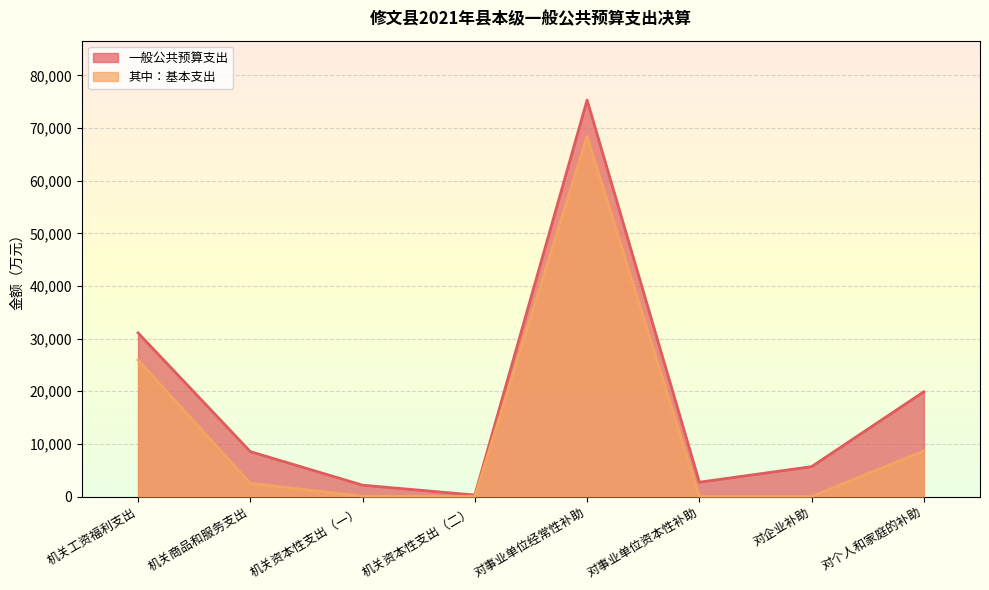

True or false: 一般公共预算支出 has more than 0 interior local peaks.

True